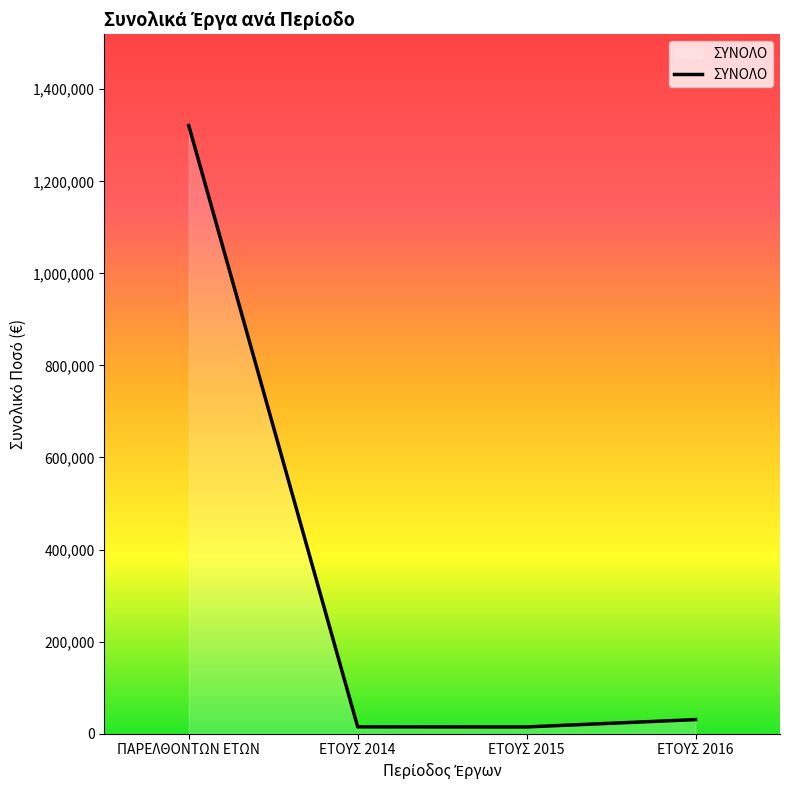

True or false: there are more than 0 points higher than both neighbors.

False